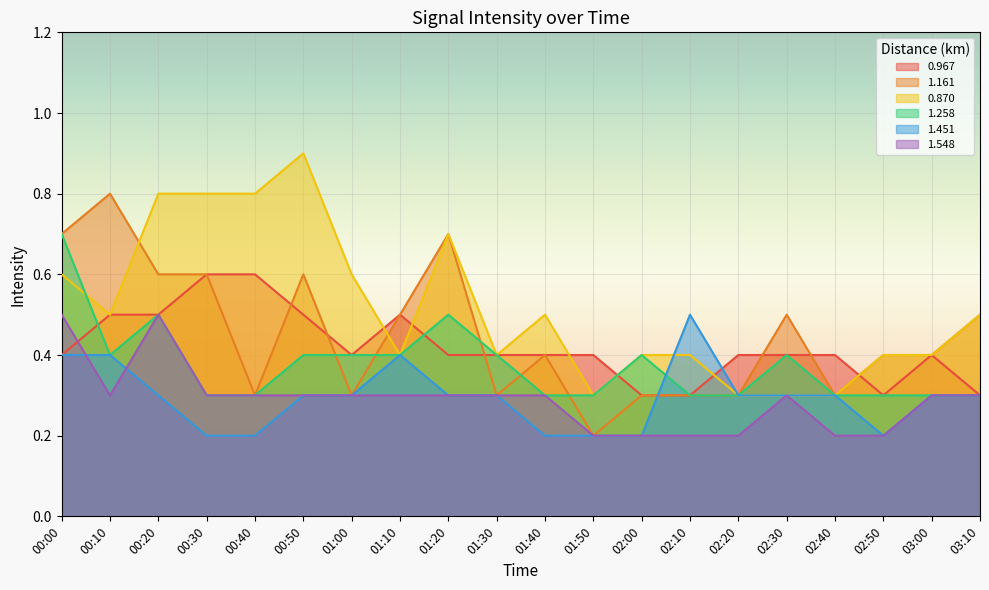

Which category has the lowest value across all series?

01:50